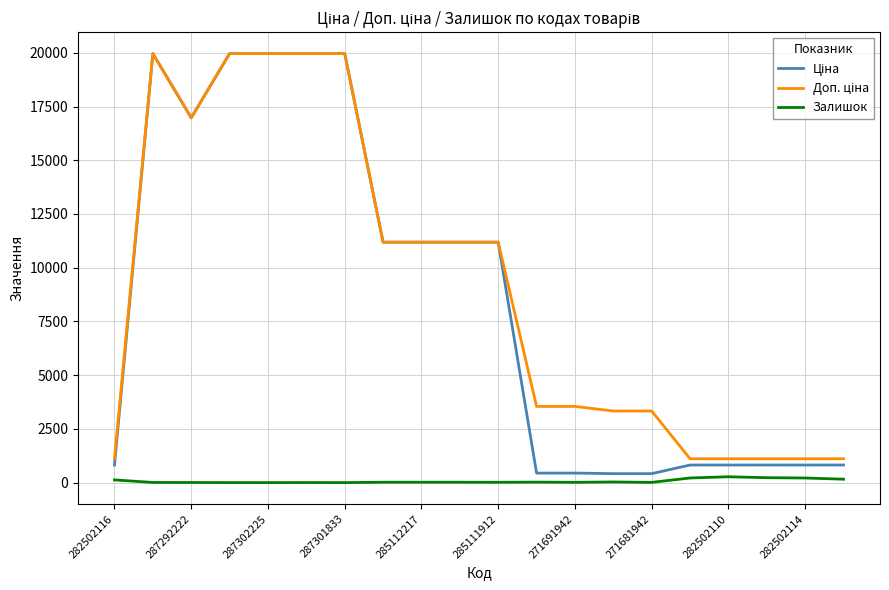

What is the label of the 12th point from the left?

11